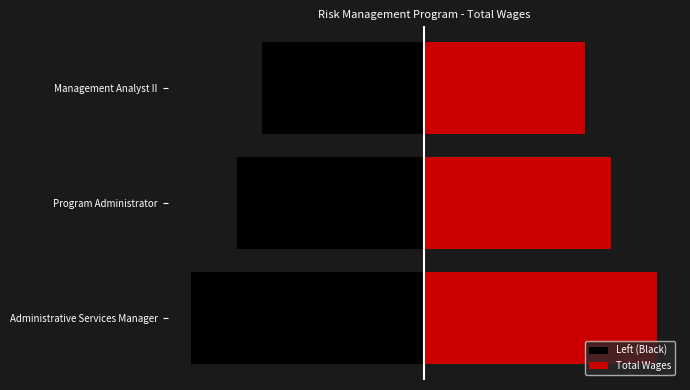

True or false: Left (Black) has a value of -175091 at Administrative Services Manager.

True